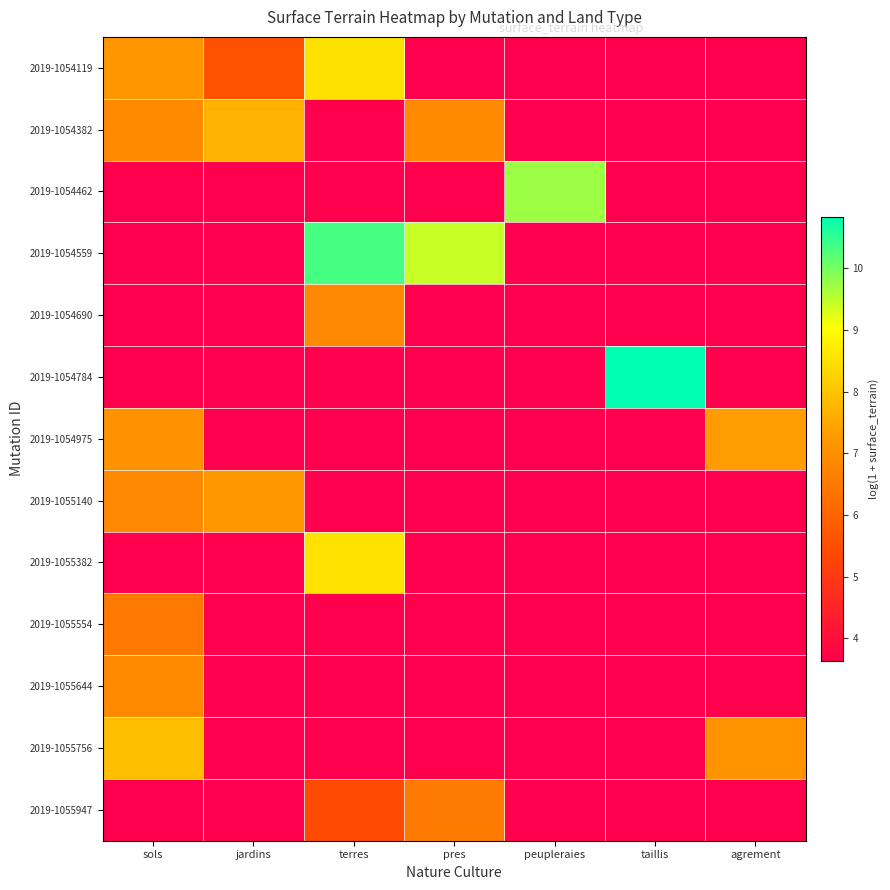

How many values in 2019-1055644 are above zero?

2